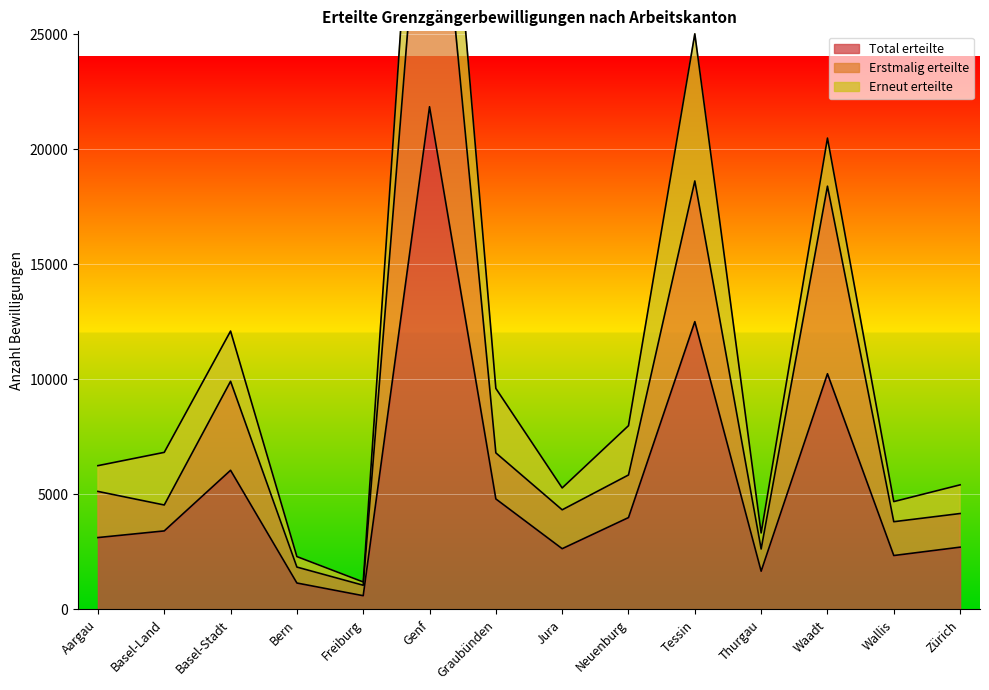

What is the sum of the Erstmalig erteilte values at Tessin and Aargau?

23761